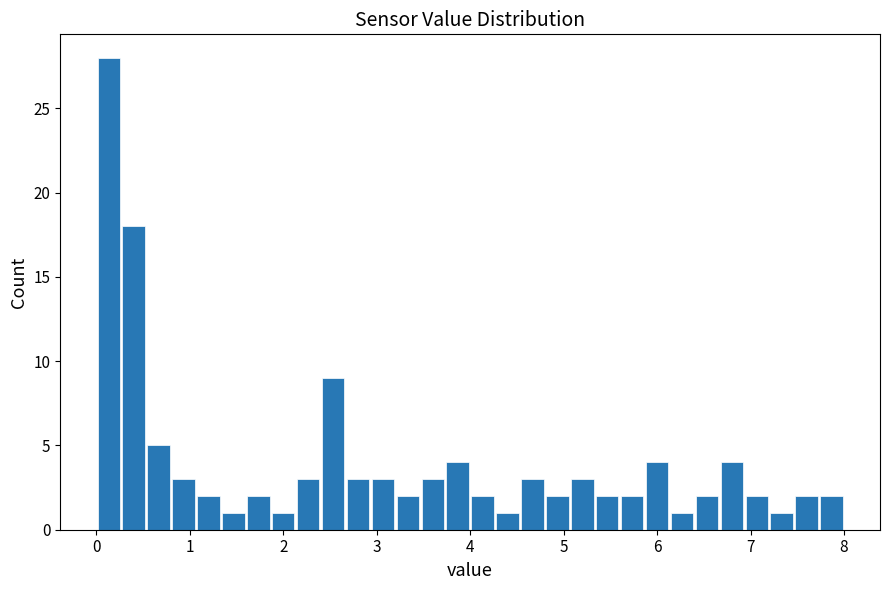

Around what value on the x-axis is the tallest bar? Give the approximate position of its centre, as read against the axis.

0.1